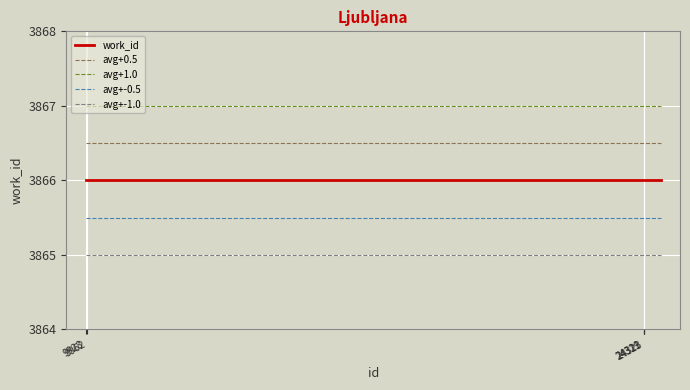

What is the smallest value displayed?

3865.0